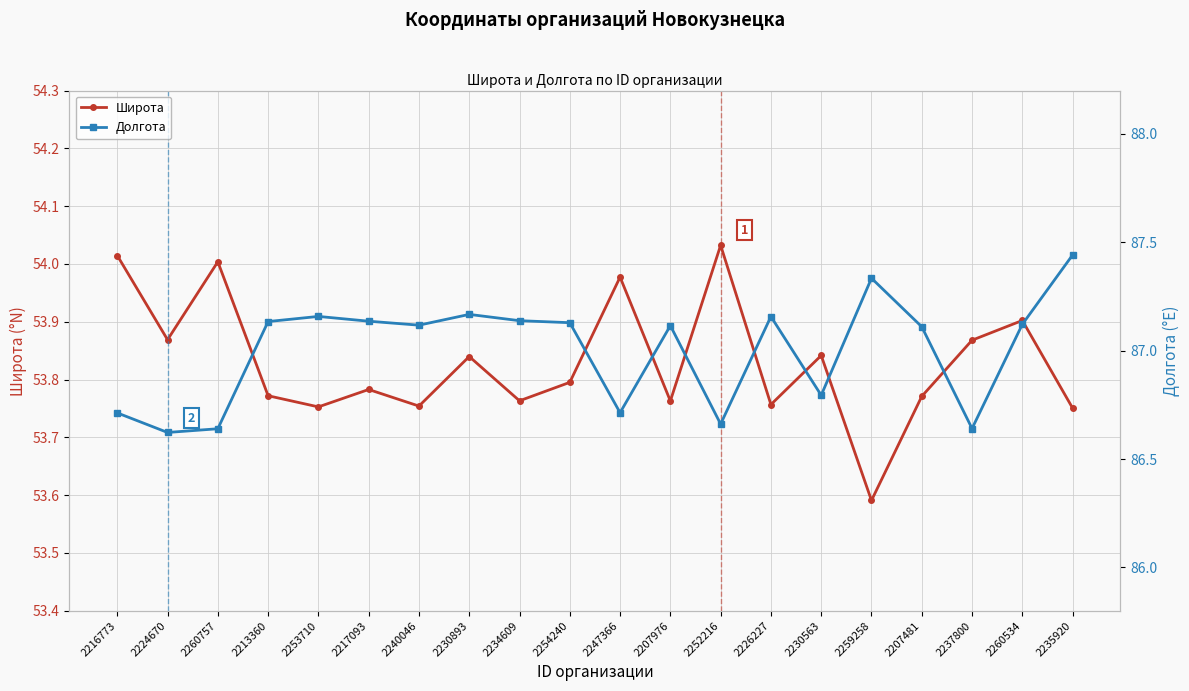

What is the smallest value displayed?

53.6